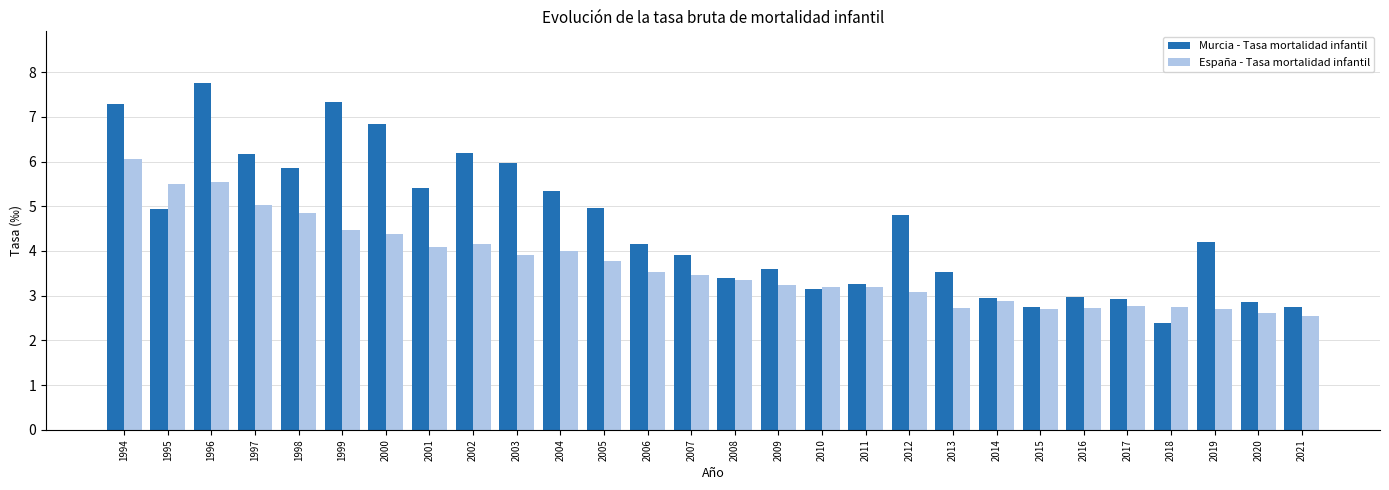

How many bars are there in each group?

2